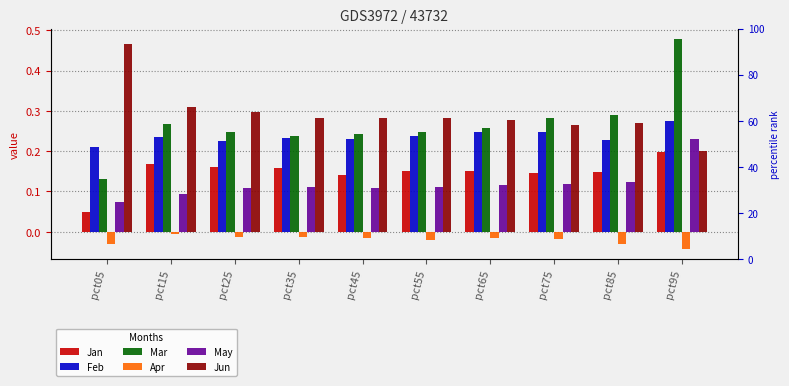

At which label does Feb reach its minimum?

pct05